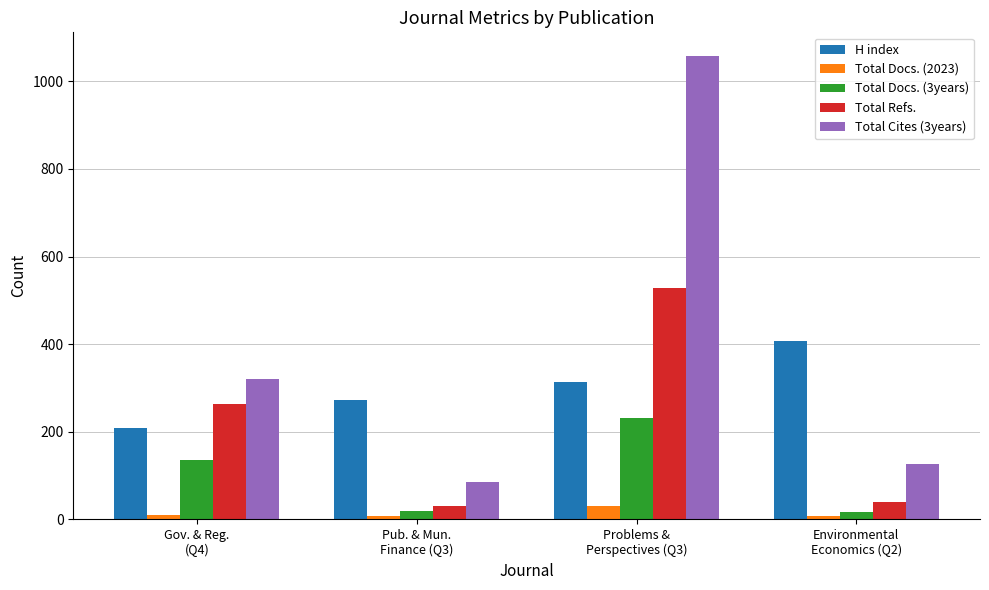

How many series are shown in this chart?

5